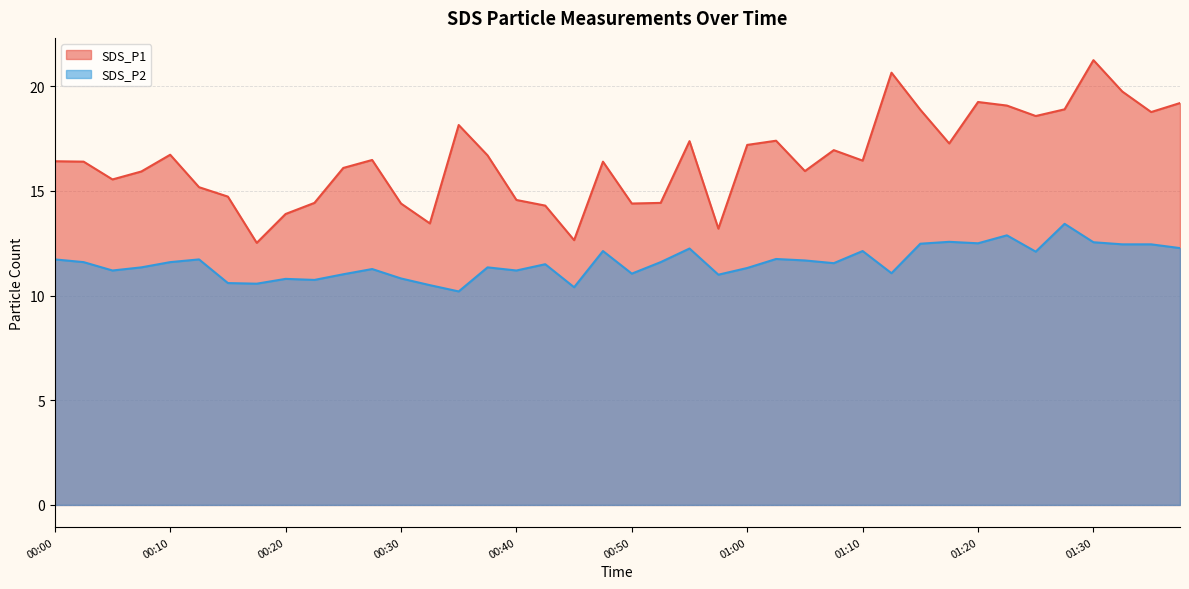

True or false: SDS_P1 and SDS_P2 cross at least once.

False